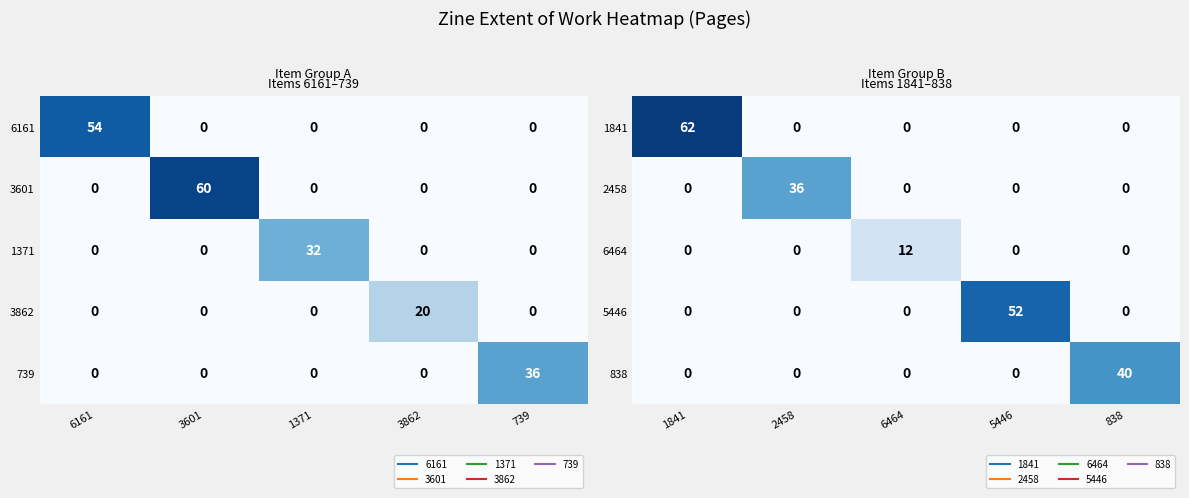

At 5446, list the series in order from largest to smallest.

5446, 1841, 2458, 6464, 838